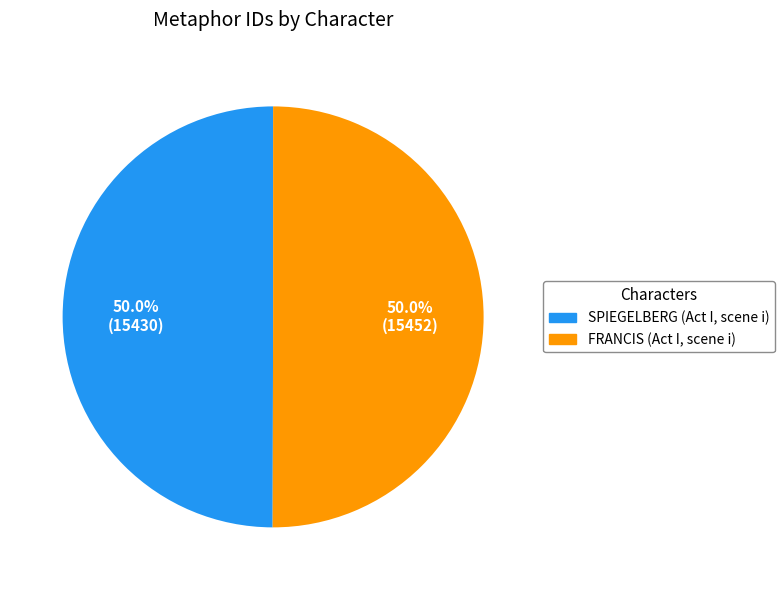

Approximately how many times larger is the value at SPIEGELBERG (Act I, scene i) compared to FRANCIS (Act I, scene i)?

1.0